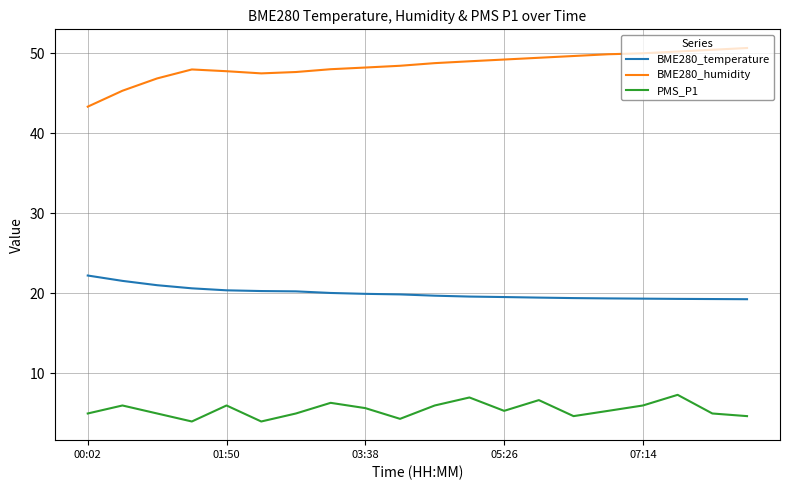

What is the sum of all PMS_P1 values?

109.3